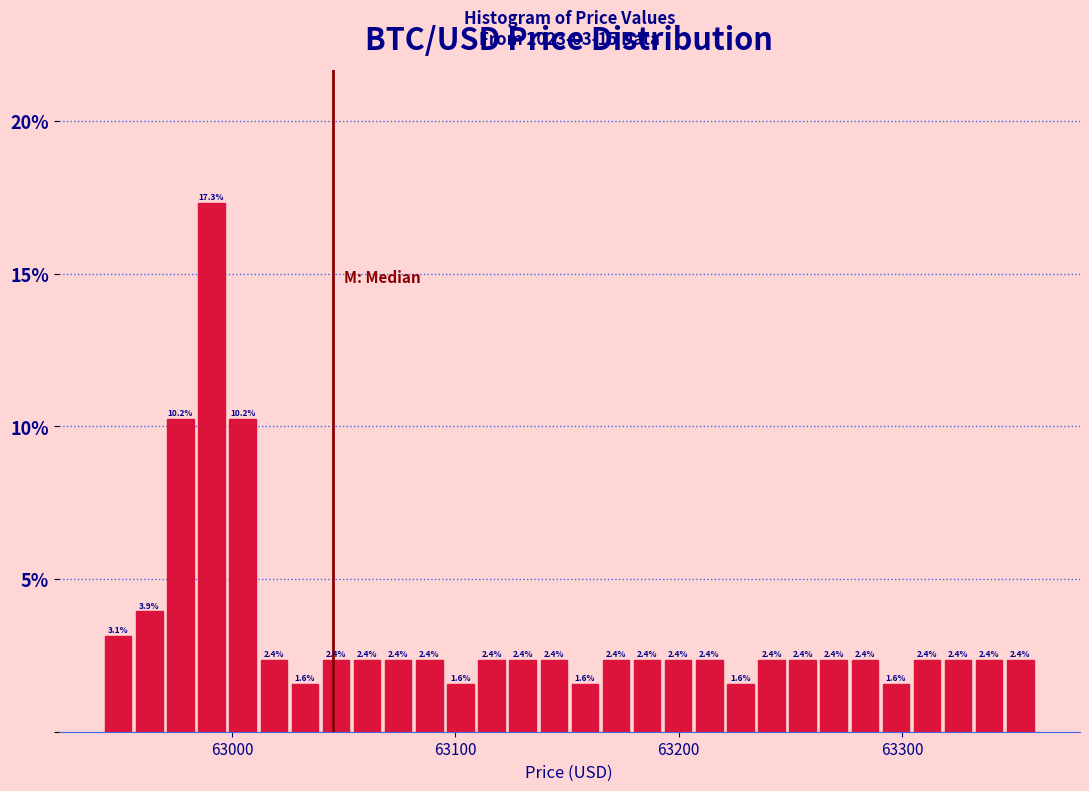

Around what value on the x-axis is the tallest bar? Give the approximate position of its centre, as read against the axis.

62990